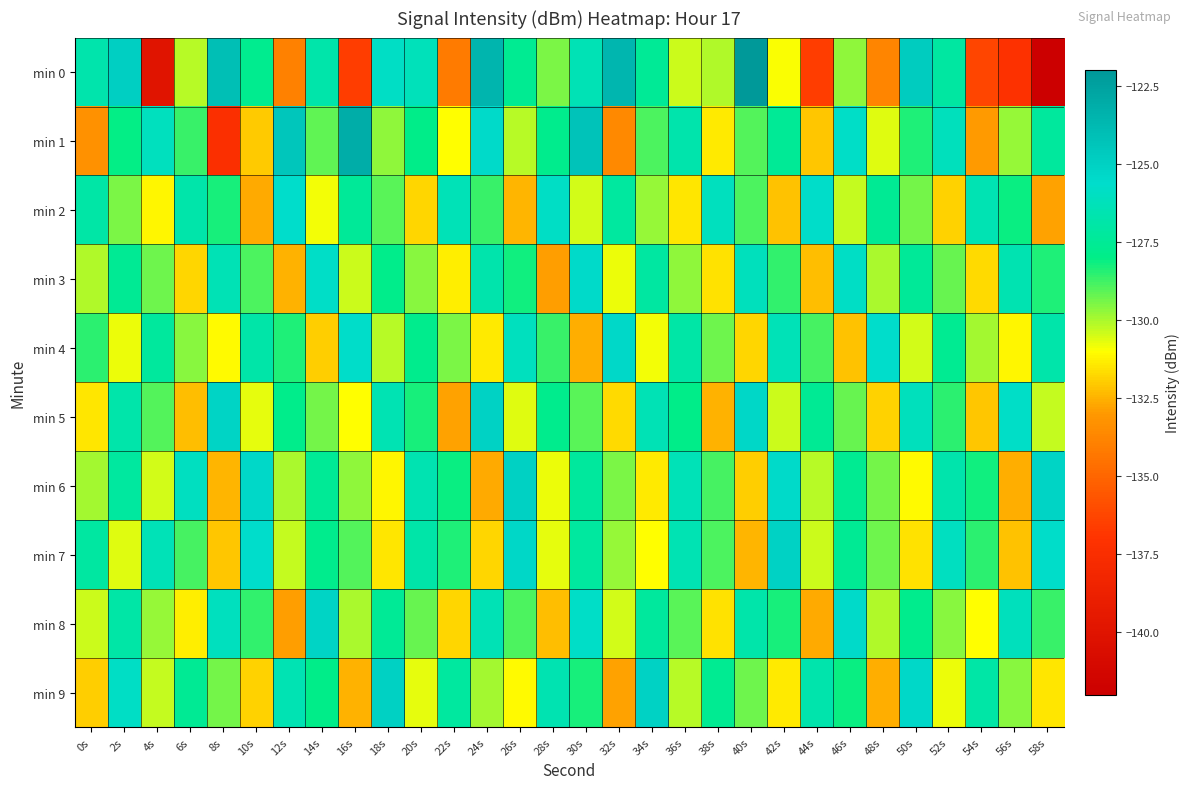

At which category is the sum across all series the highest?

30s